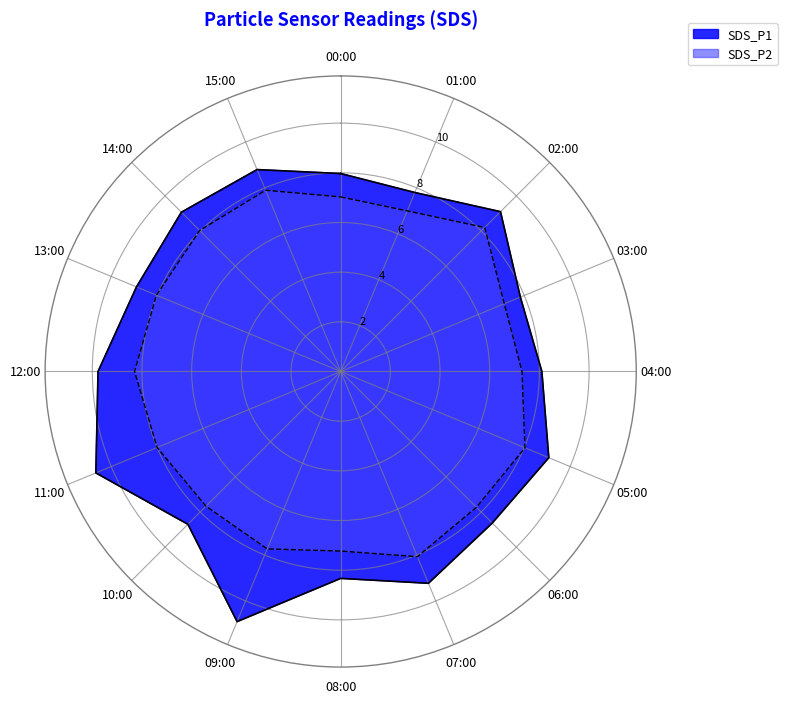

What is the difference between the maximum and minimum values in the SDS_P1 series?

3.1